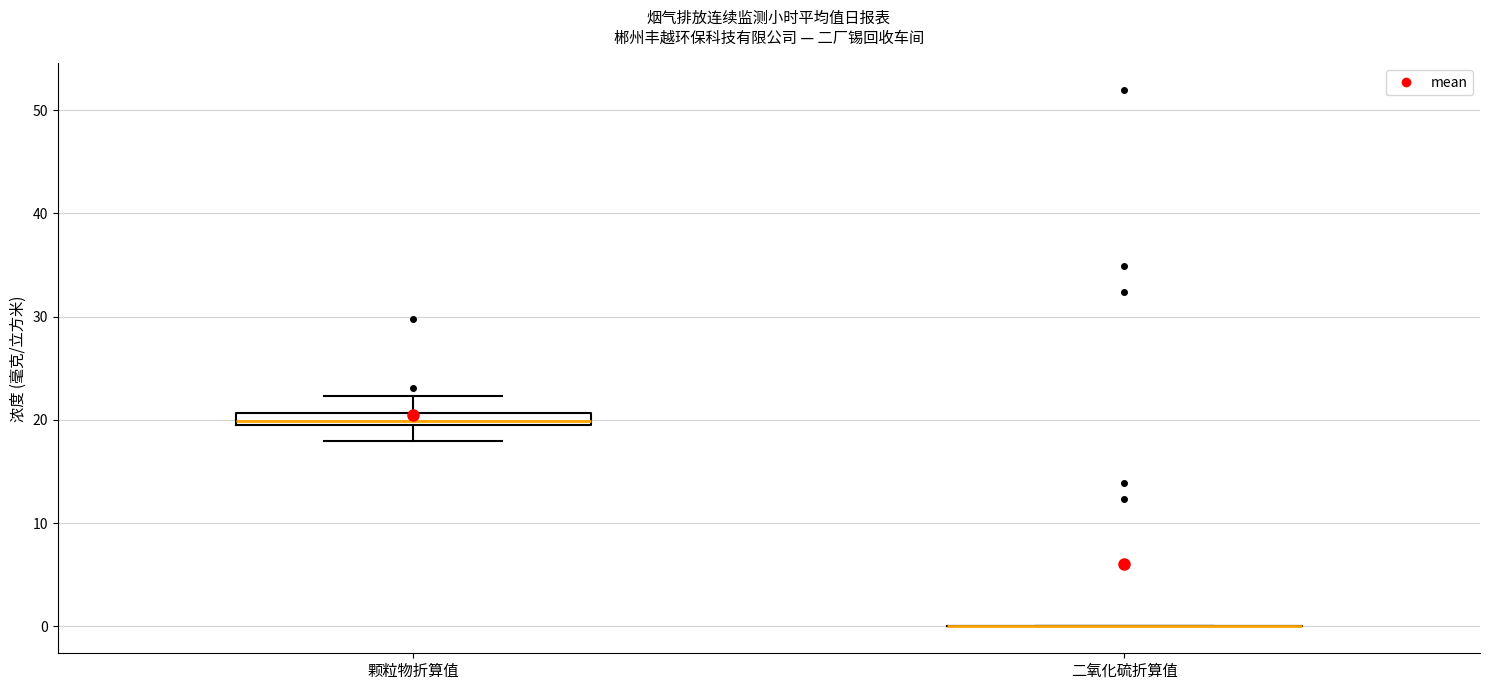

Which box is the tallest, from its lower edge to its upper edge?

颗粒物折算值